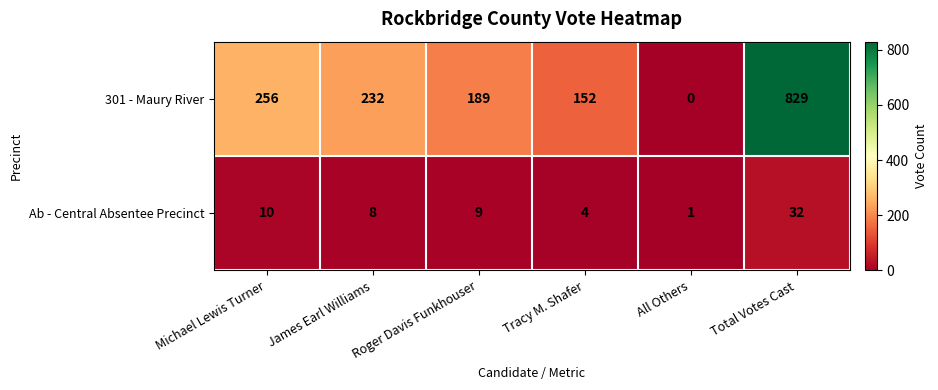

Between Tracy M. Shafer and Total Votes Cast, which series saw the biggest shift?

301 - Maury River